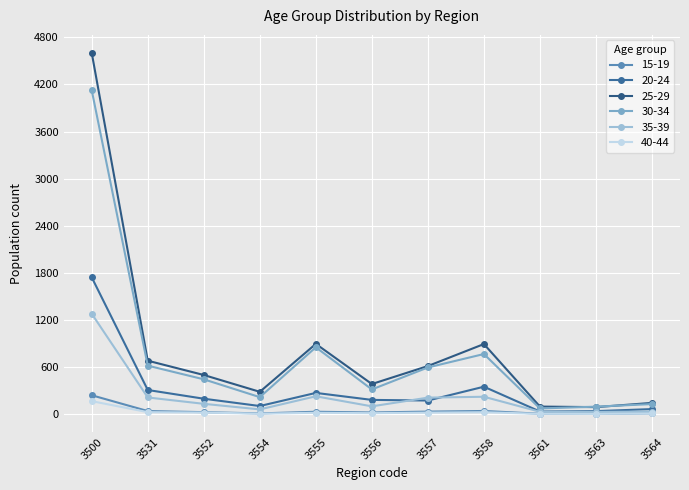

Where does the 15-19 series first go above 28?

3500